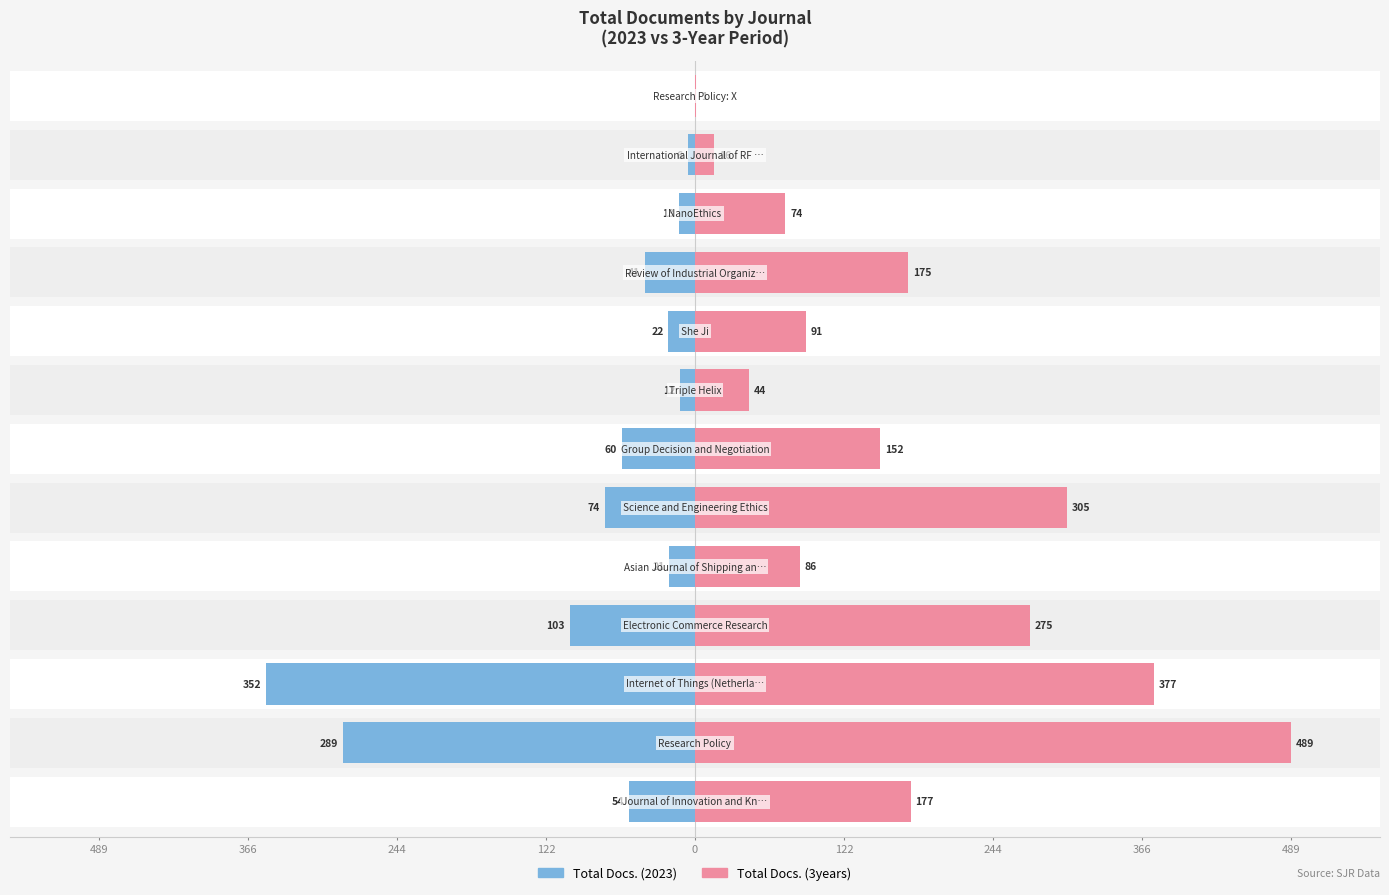

At how many categories does at least one series exceed -249?

13